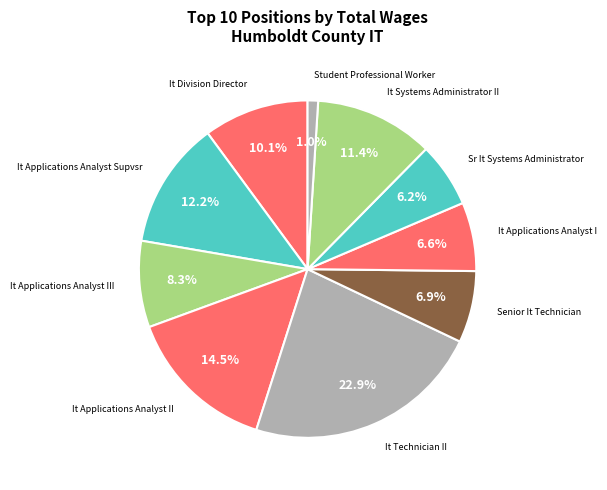

How many segments does this pie chart have?

10